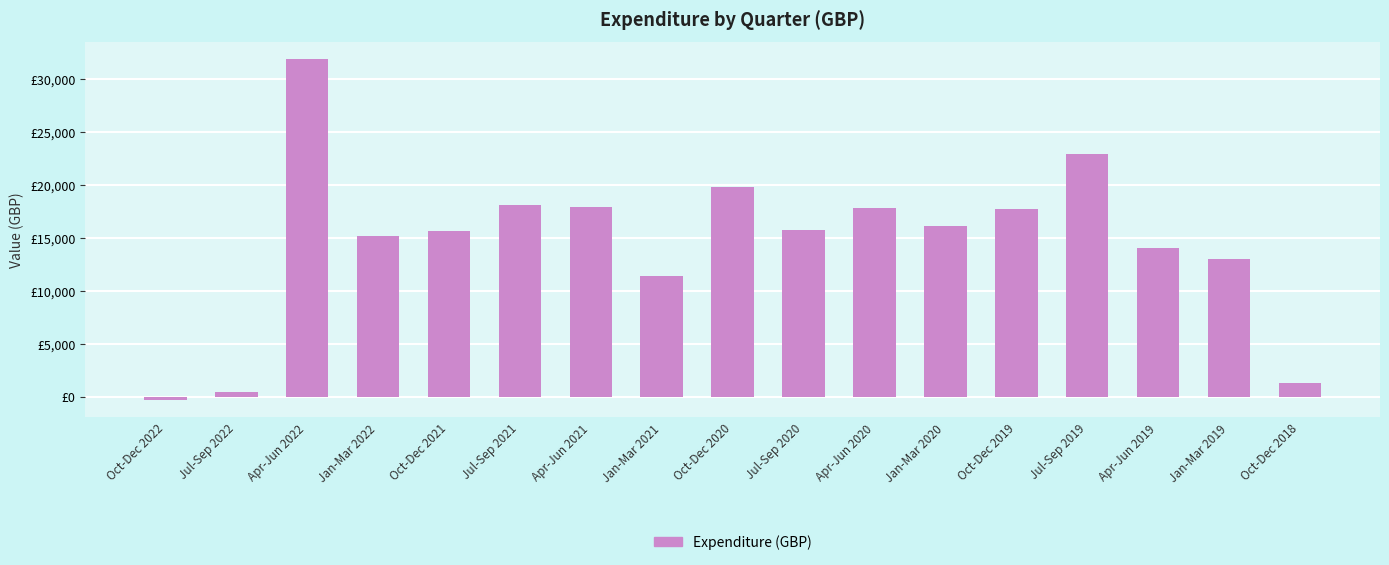

Are the bars horizontal?

No